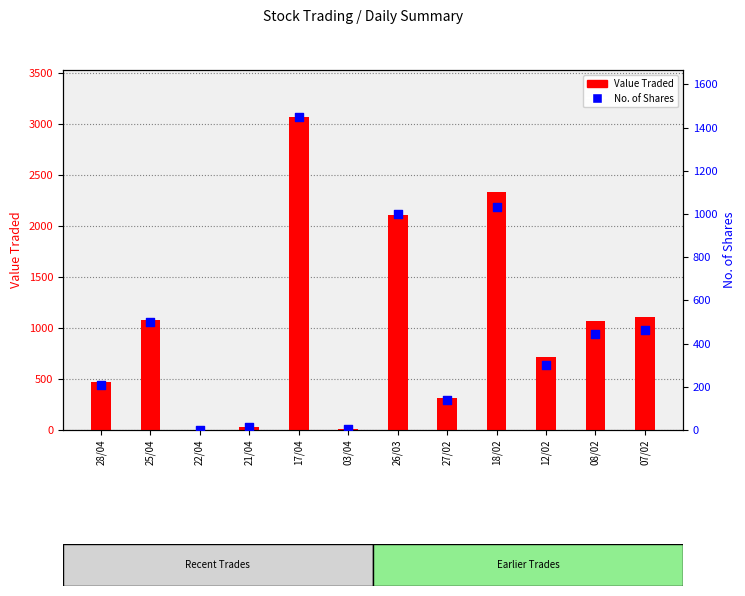

At which category is the sum across all series the highest?

17/04